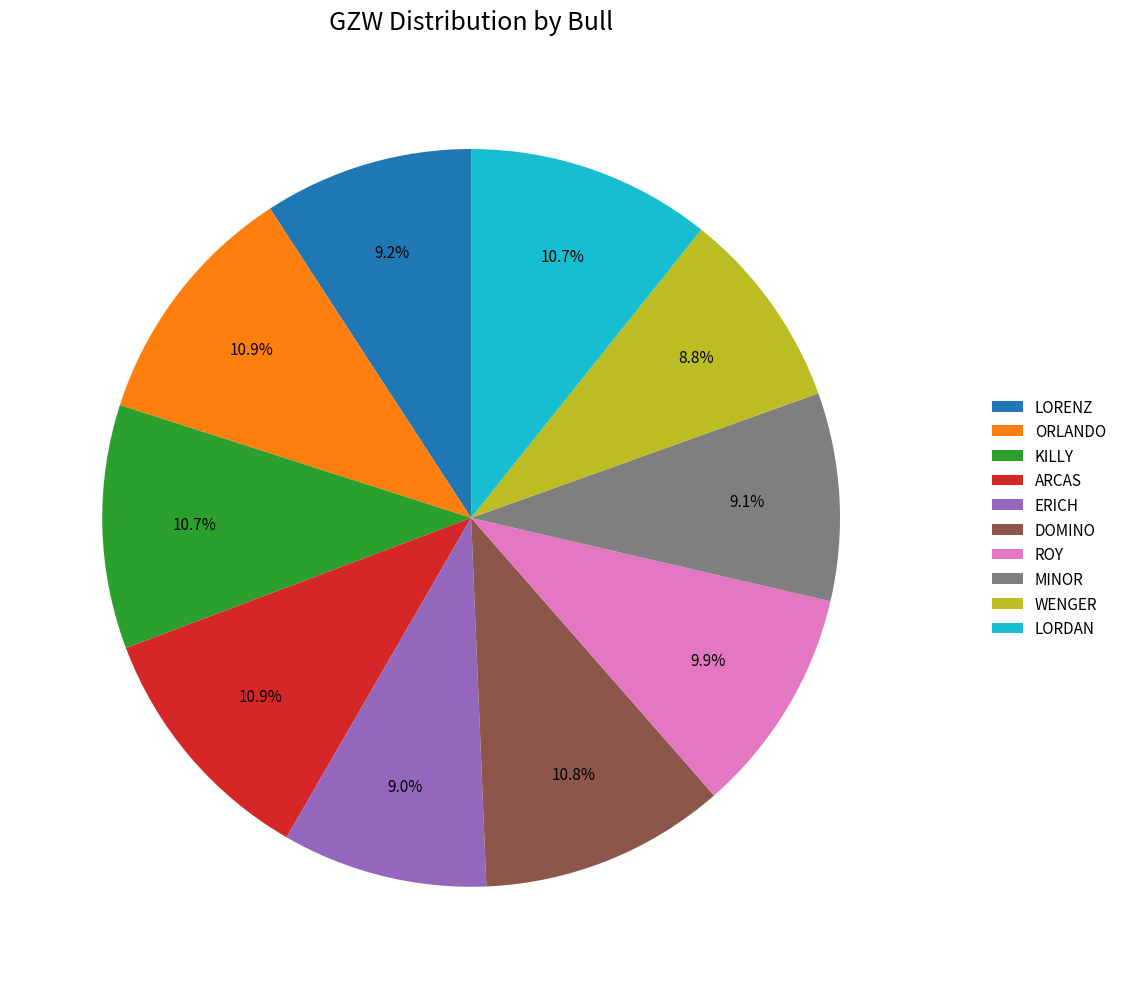

What is the ratio of the value at KILLY to the value at ERICH?

1.2